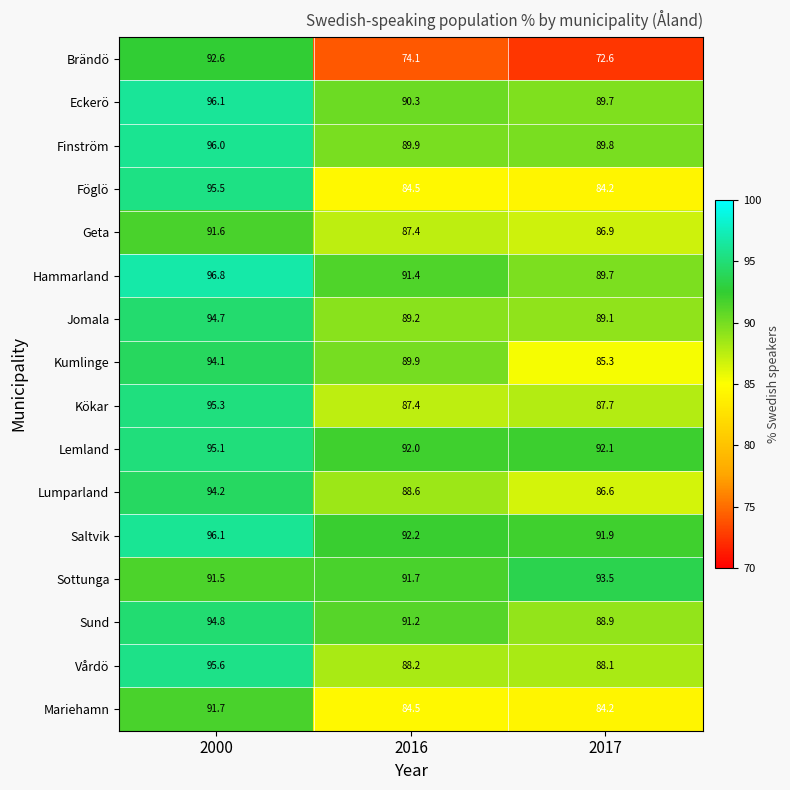

At how many categories does at least one series exceed 84?

3